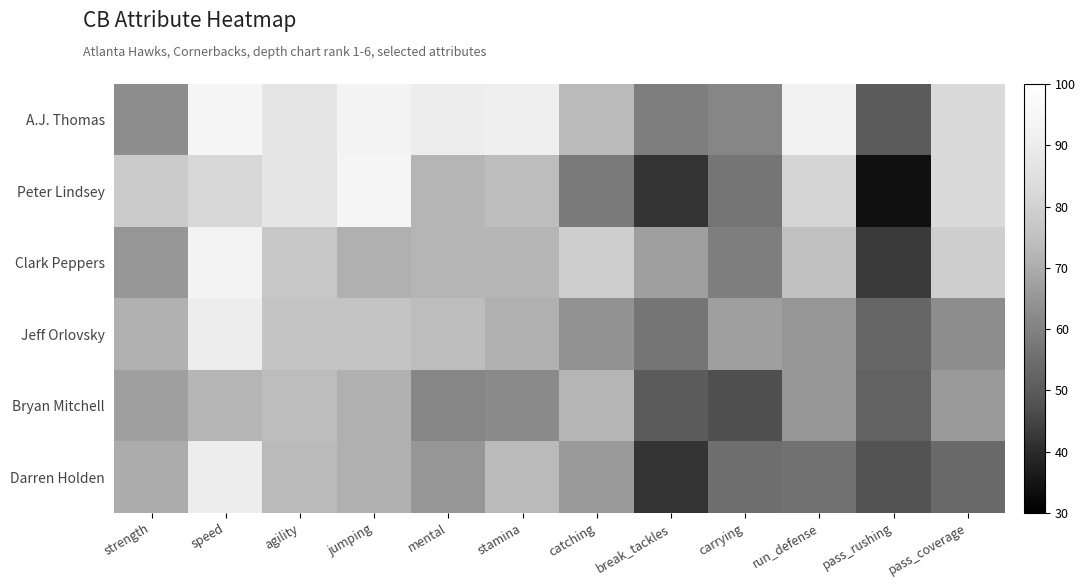

Reading right to left, transcribe all the data shown in this chart.

A.J. Thomas: pass_coverage=83	pass_rushing=50	run_defense=92	carrying=61	break_tackles=59	catching=73	stamina=91	mental=90	jumping=93	agility=87	speed=94	strength=63
Peter Lindsey: pass_coverage=83	pass_rushing=34	run_defense=81	carrying=57	break_tackles=42	catching=58	stamina=74	mental=72	jumping=94	agility=87	speed=82	strength=78
Clark Peppers: pass_coverage=79	pass_rushing=43	run_defense=75	carrying=59	break_tackles=67	catching=79	stamina=72	mental=72	jumping=71	agility=77	speed=93	strength=65
Jeff Orlovsky: pass_coverage=63	pass_rushing=53	run_defense=65	carrying=67	break_tackles=57	catching=64	stamina=71	mental=74	jumping=76	agility=76	speed=90	strength=71
Bryan Mitchell: pass_coverage=66	pass_rushing=52	run_defense=65	carrying=47	break_tackles=50	catching=72	stamina=62	mental=61	jumping=71	agility=74	speed=72	strength=67
Darren Holden: pass_coverage=54	pass_rushing=48	run_defense=56	carrying=55	break_tackles=42	catching=66	stamina=73	mental=65	jumping=71	agility=73	speed=90	strength=70